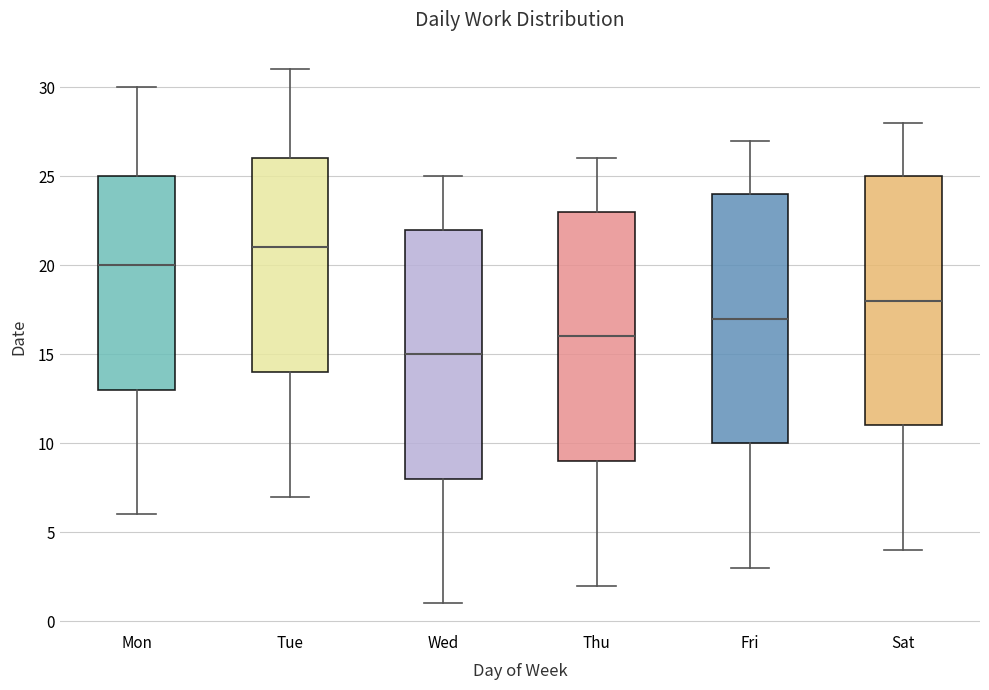

Which box has the highest median line?

Tue